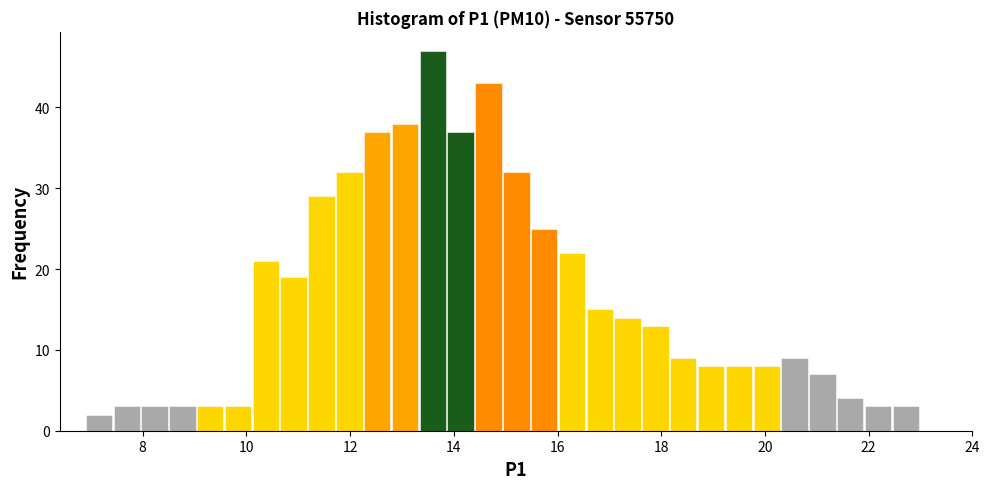

Around what value on the x-axis is the tallest bar? Give the approximate position of its centre, as read against the axis.

13.6